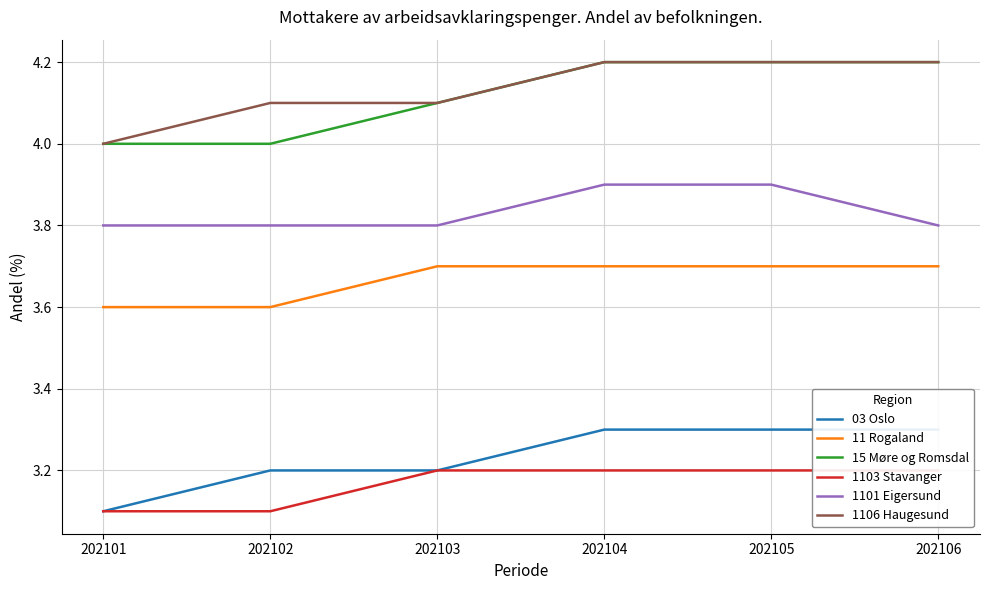

Reading left to right, list all the values displayed in this chart.

03 Oslo: 3.1	3.2	3.2	3.3	3.3	3.3
11 Rogaland: 3.6	3.6	3.7	3.7	3.7	3.7
15 Møre og Romsdal: 4.0	4.0	4.1	4.2	4.2	4.2
1103 Stavanger: 3.1	3.1	3.2	3.2	3.2	3.2
1101 Eigersund: 3.8	3.8	3.8	3.9	3.9	3.8
1106 Haugesund: 4.0	4.1	4.1	4.2	4.2	4.2